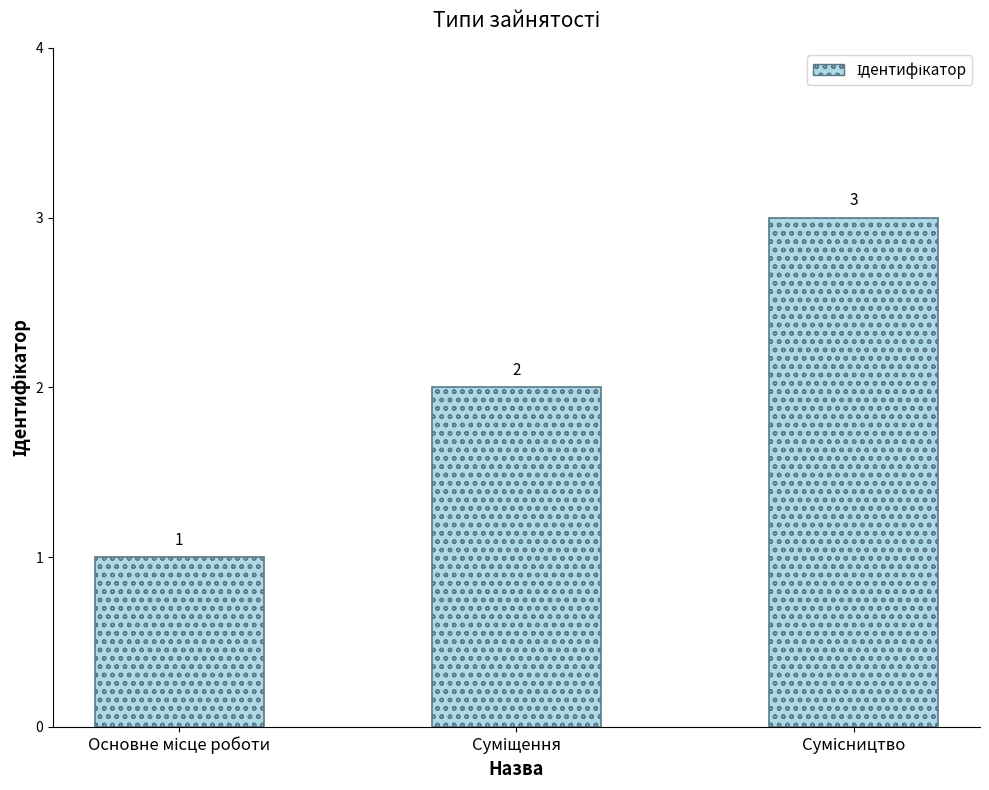

What is the sum of all values?

6